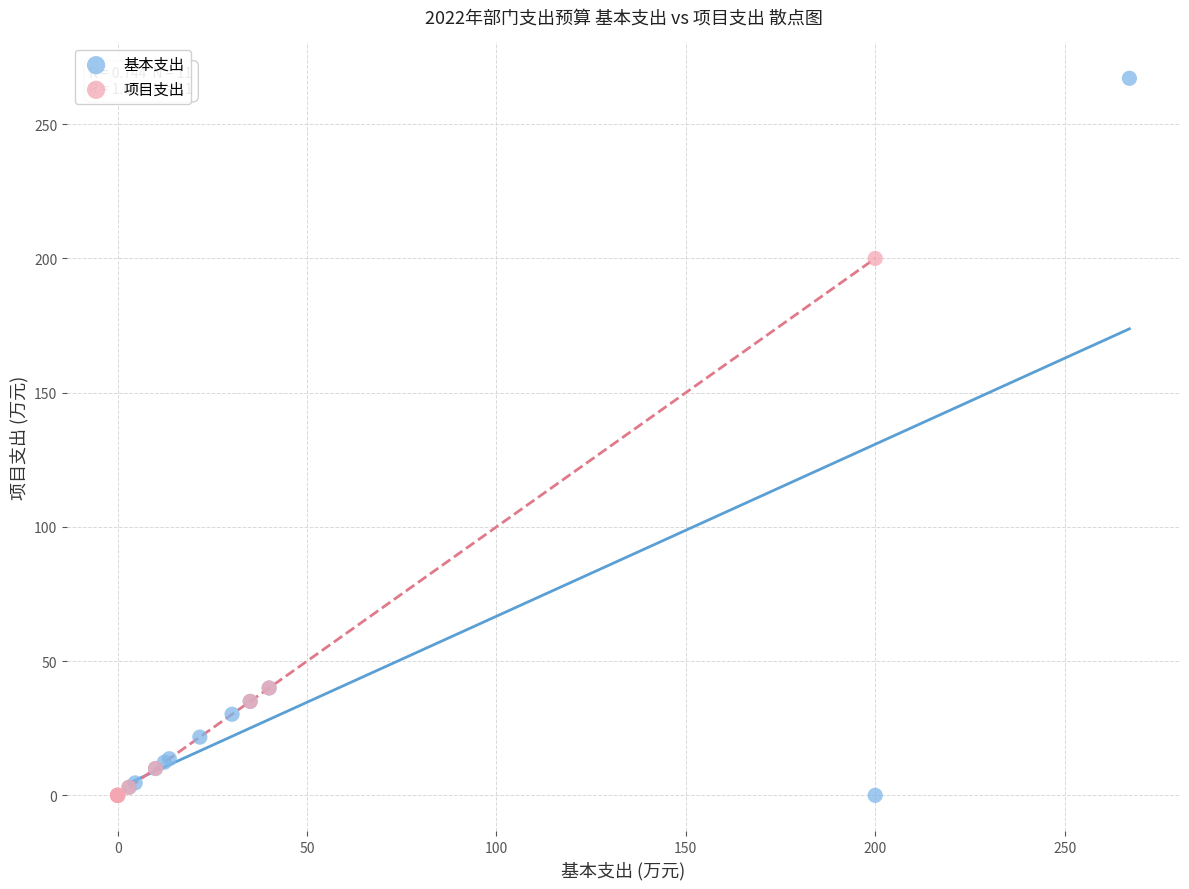

Which series contains the highest Y value?

基本支出